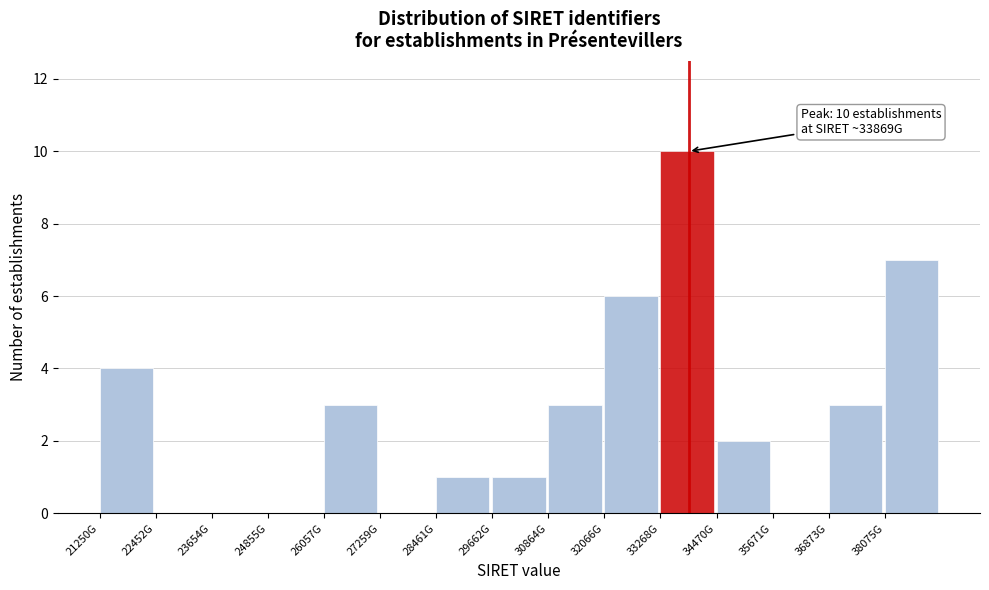

Reading right to left, extract all data points from this chart.

38075G=7	36873G=3	35671G=0	34470G=2	33268G=10	32066G=6	30864G=3	29662G=1	28461G=1	27259G=0	26057G=3	24855G=0	23654G=0	22452G=0	21250G=4